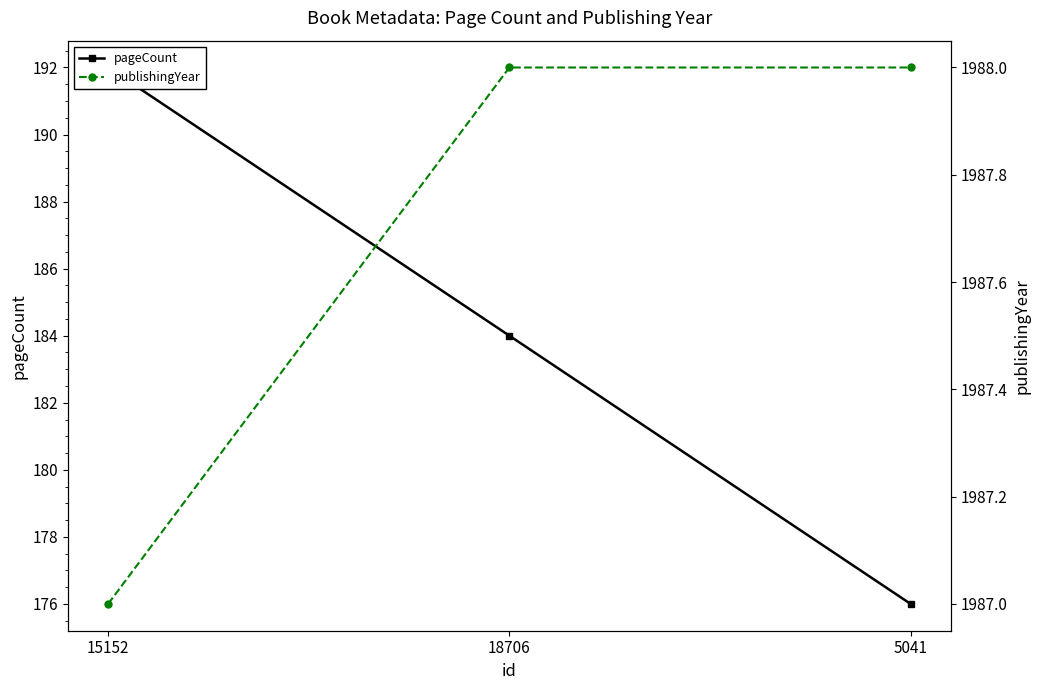

What are all the series names shown in the legend?

pageCount, publishingYear